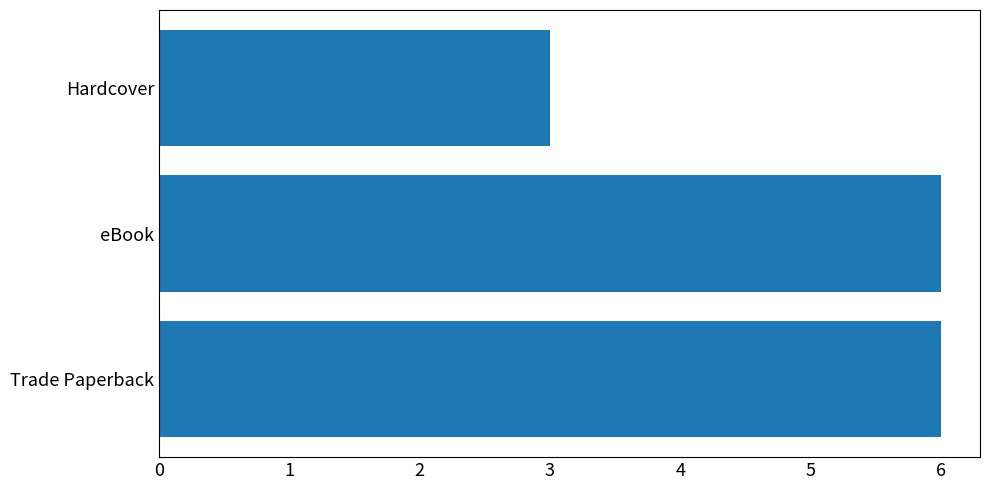

How many values are between 3 and 6?

3